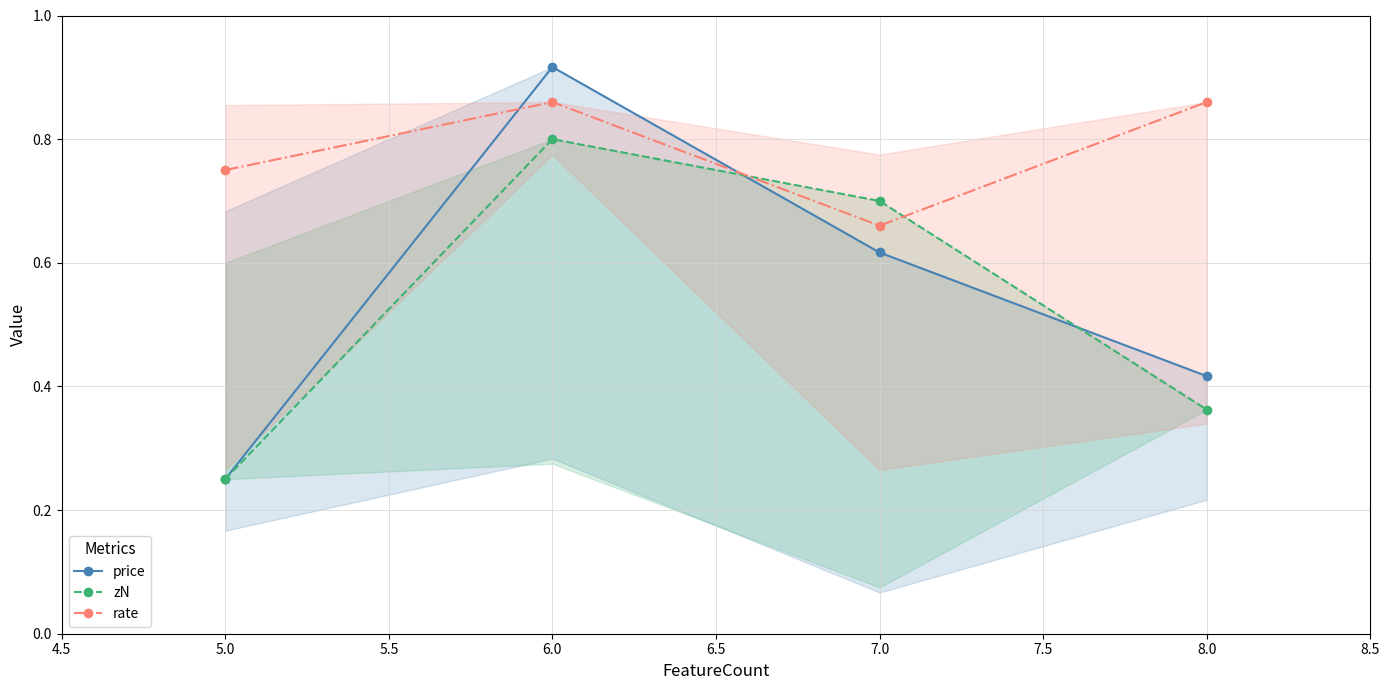

How many intersections are there between price and rate?

2